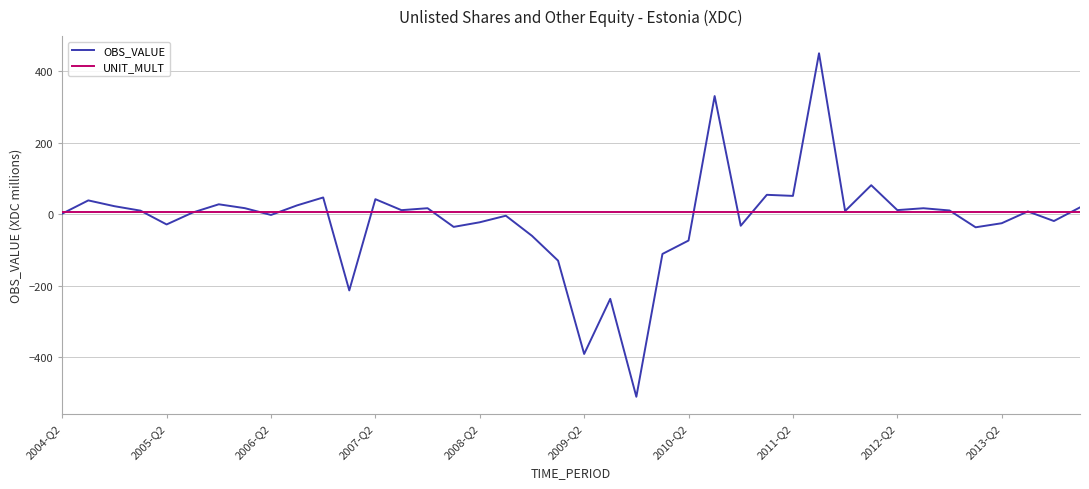

Rank the series by their maximum value, from lowest to highest.

UNIT_MULT, OBS_VALUE